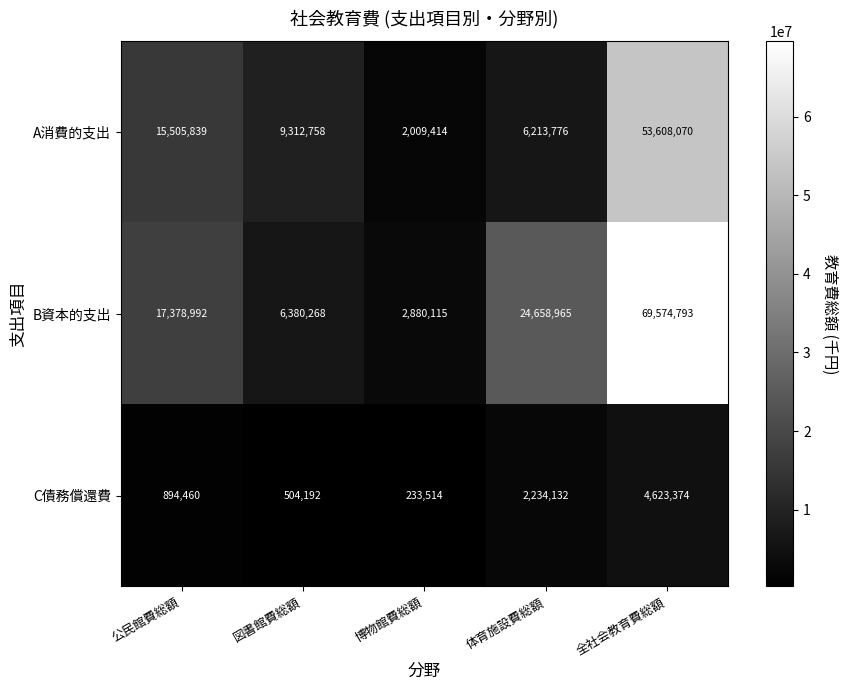

Reading right to left, what are all the values shown in this chart?

A消費的支出: 53608070	6213776	2009414	9312758	15505839
B資本的支出: 69574793	24658965	2880115	6380268	17378992
C債務償還費: 4623374	2234132	233514	504192	894460